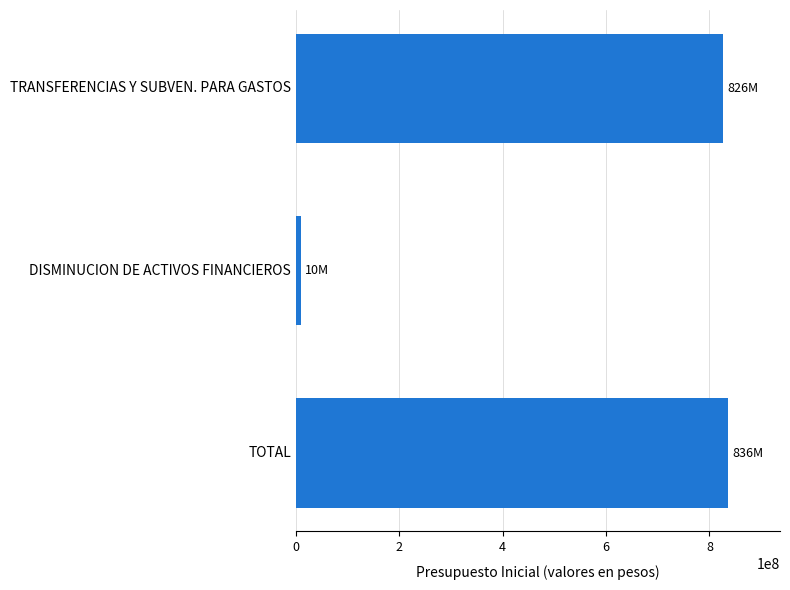

The value at TRANSFERENCIAS Y SUBVEN. PARA GASTOS is 826073000. True or false?

True